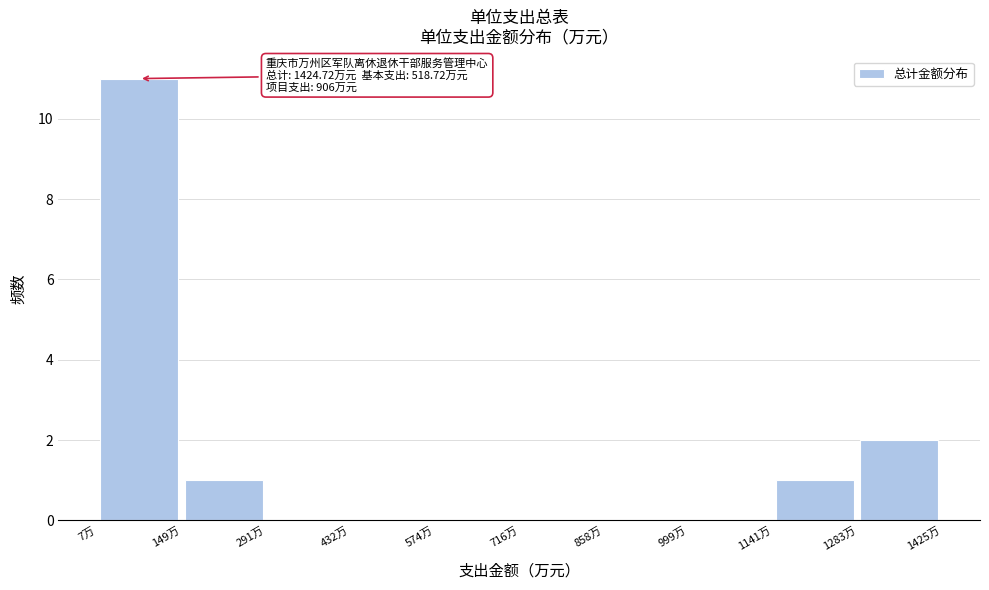

Over which range of the x-axis is the bar tallest?

0 to 140